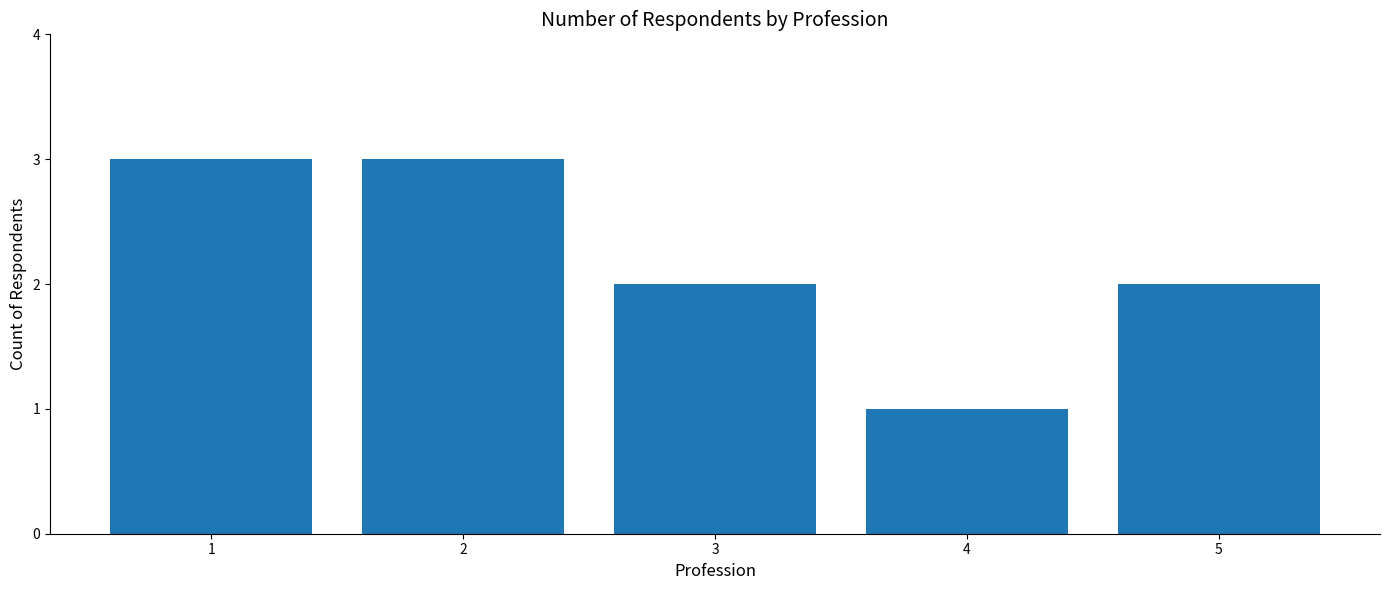

Does the chart contain any negative values?

No